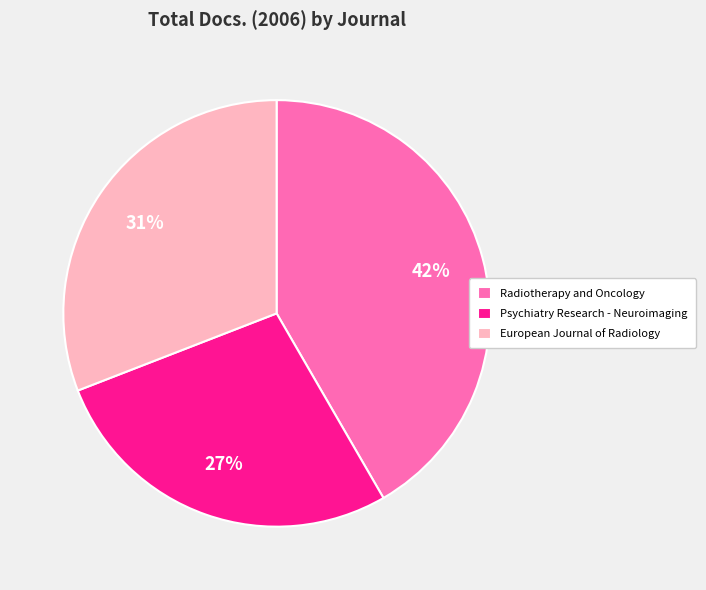

What percentage is the European Journal of Radiology slice, to the nearest percent?

31%